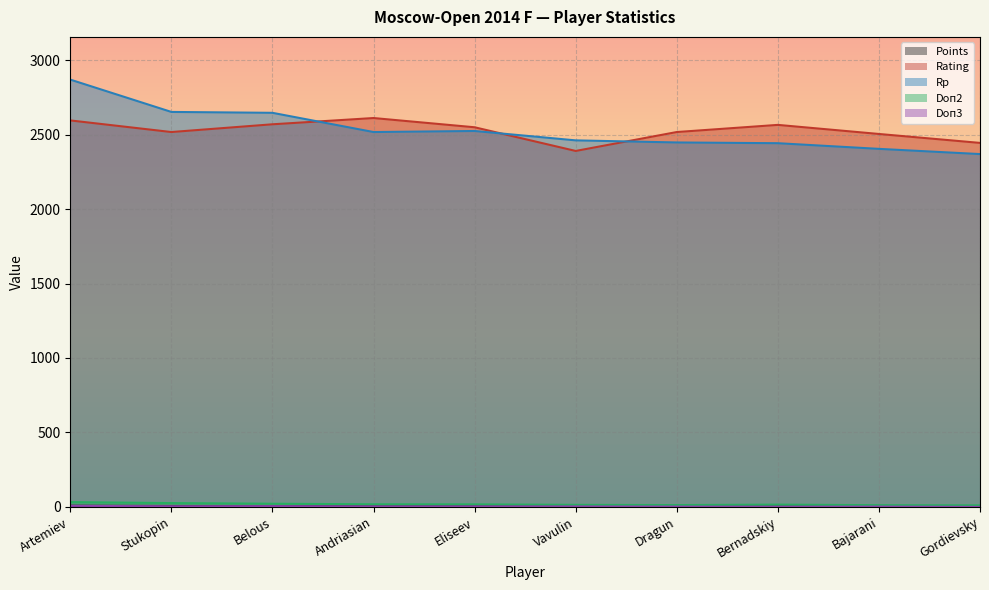

Does the chart display data point markers on the line(s)?

No